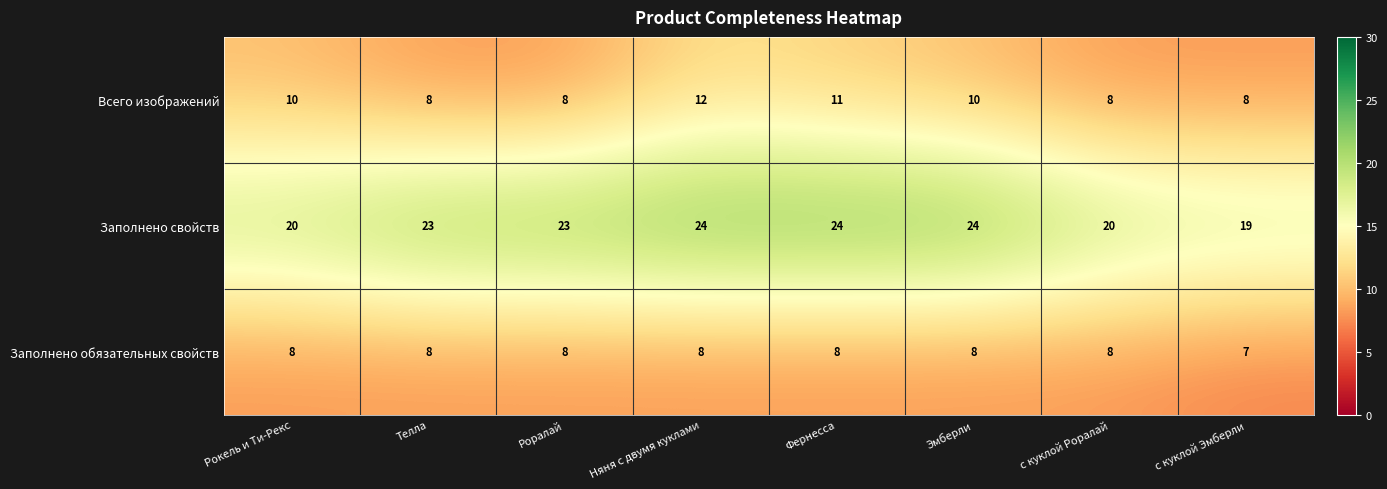

Reading right to left, extract all data points from this chart.

Всего изображений: 8	8	10	11	12	8	8	10
Заполнено свойств: 19	20	24	24	24	23	23	20
Заполнено обязательных свойств: 7	8	8	8	8	8	8	8